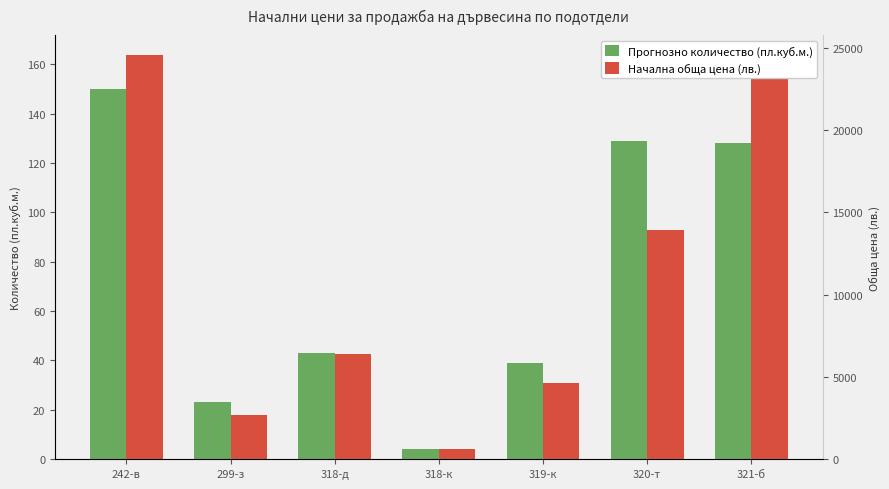

List the labels in order of Начална обща цена (лв.) value, largest first.

242-в, 321-б, 320-т, 318-д, 319-к, 299-з, 318-к